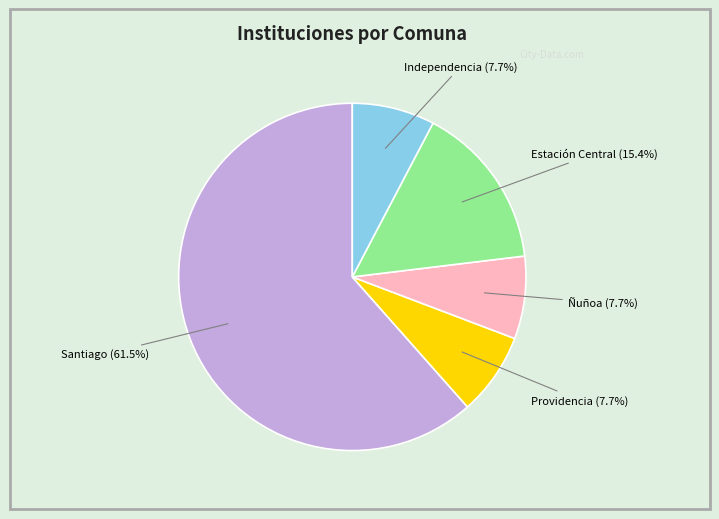

The Estación Central slice represents 15% of the pie. True or false?

True